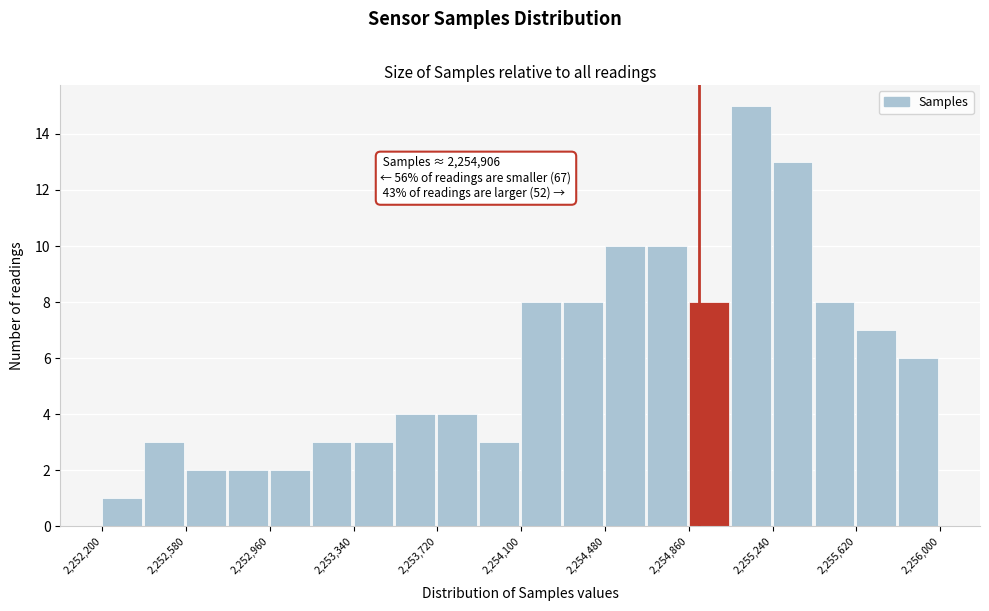

Read against the x-axis, roughly where is the centre of the tallest bar?

2255150